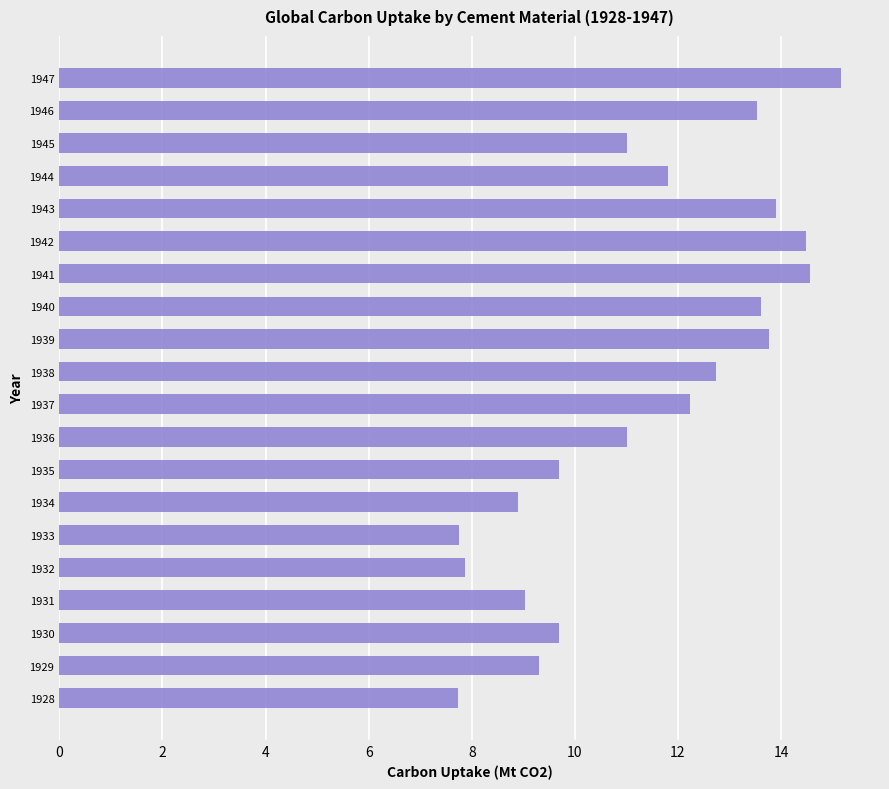

The chart shows a value of 4.7 at 1937. True or false?

False